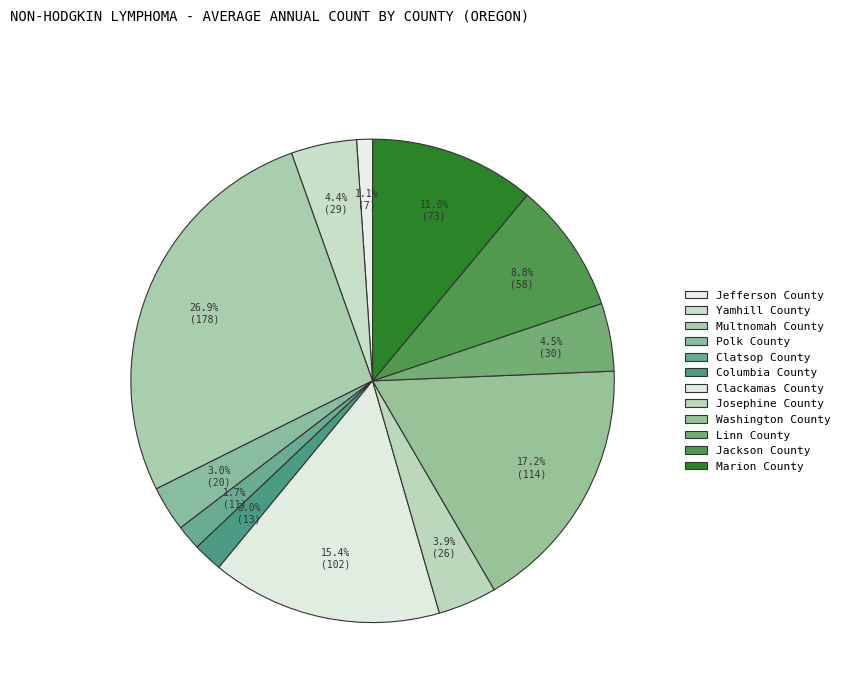

To the nearest percent, what percentage of the pie is Jefferson County?

1%